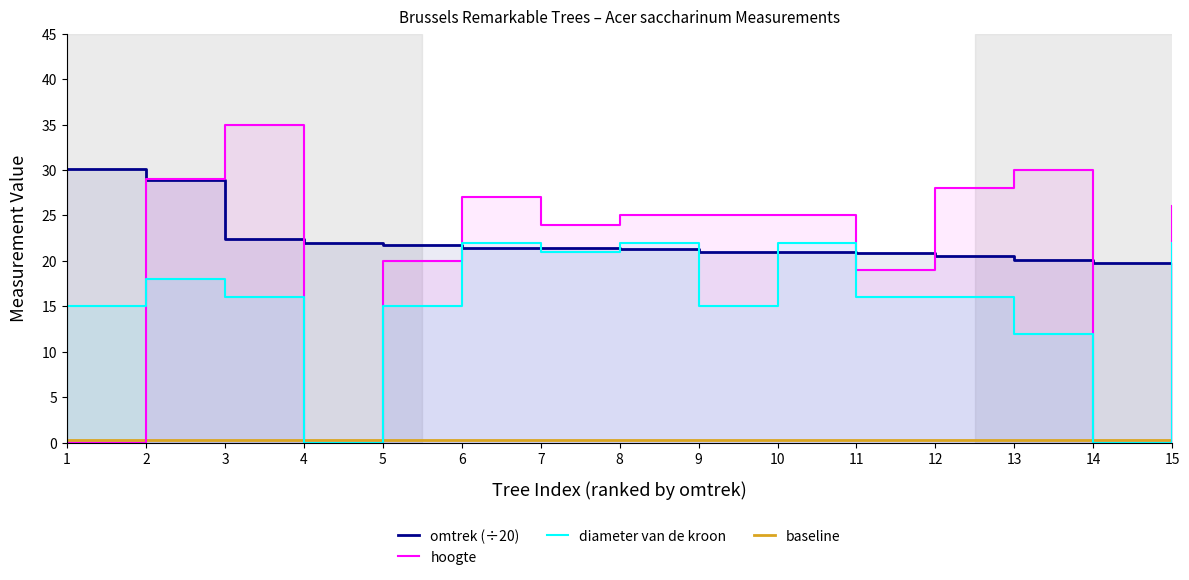

Rank the categories by diameter van de kroon value from highest to lowest.

6, 8, 10, 15, 7, 2, 3, 11, 12, 1, 5, 9, 13, 4, 14